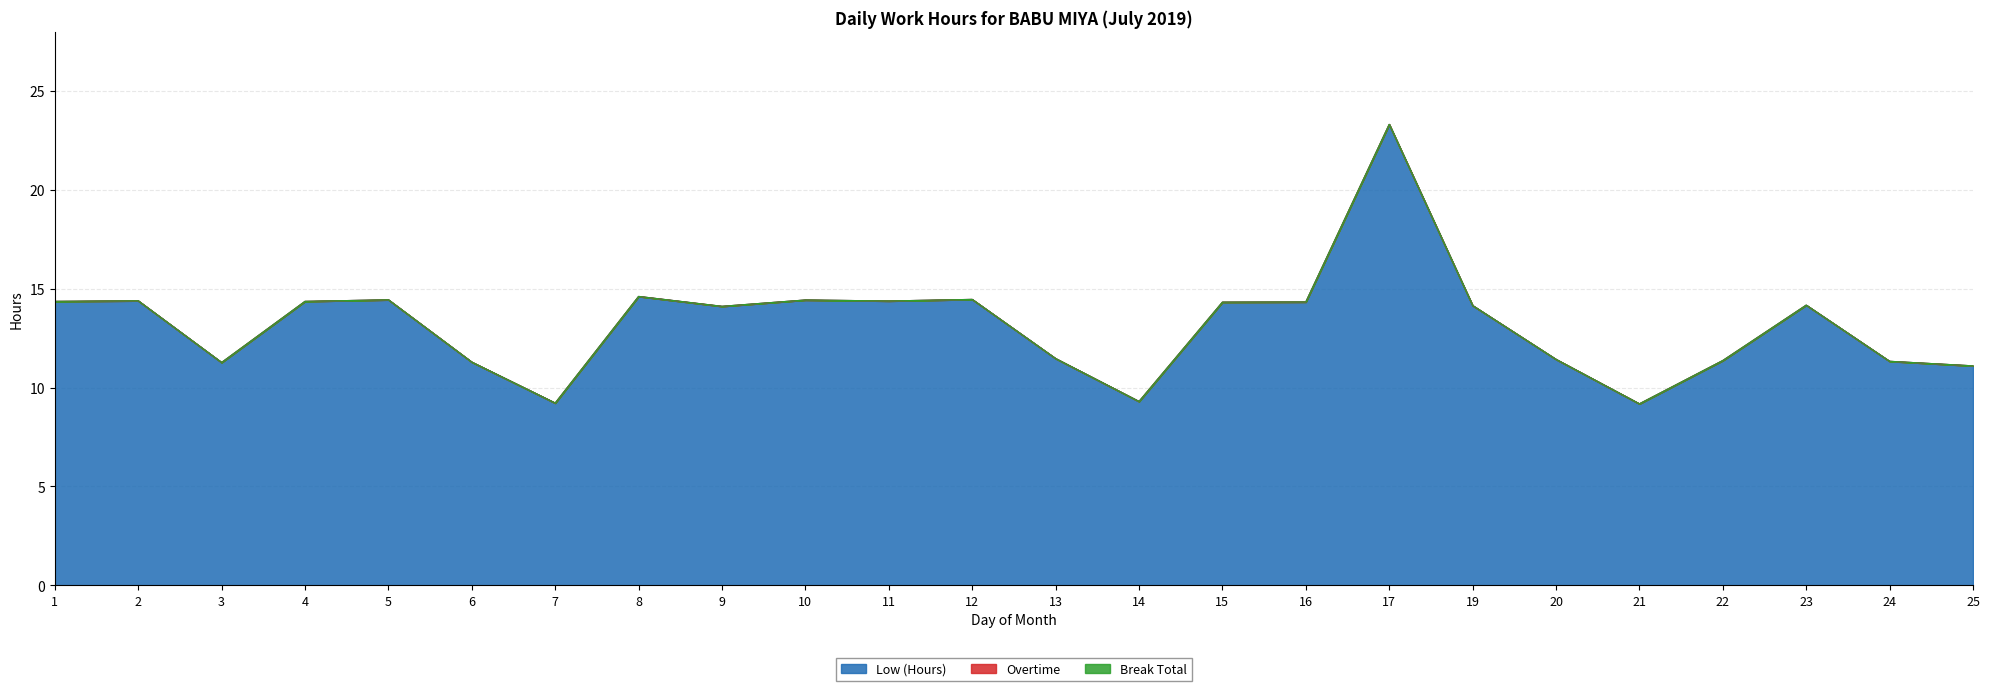

What are all the series names shown in the legend?

Low (Hours), Overtime, Break Total